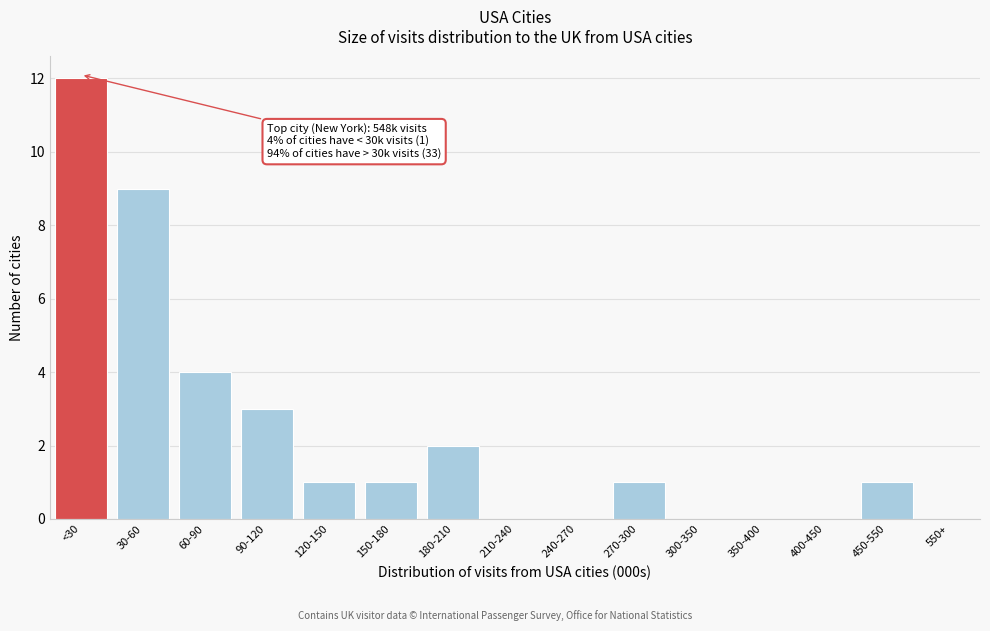

Reading left to right, transcribe all the data shown in this chart.

<30=12	30-60=9	60-90=4	90-120=3	120-150=1	150-180=1	180-210=2	210-240=0	240-270=0	270-300=1	300-350=0	350-400=0	400-450=0	450-550=1	550+=0